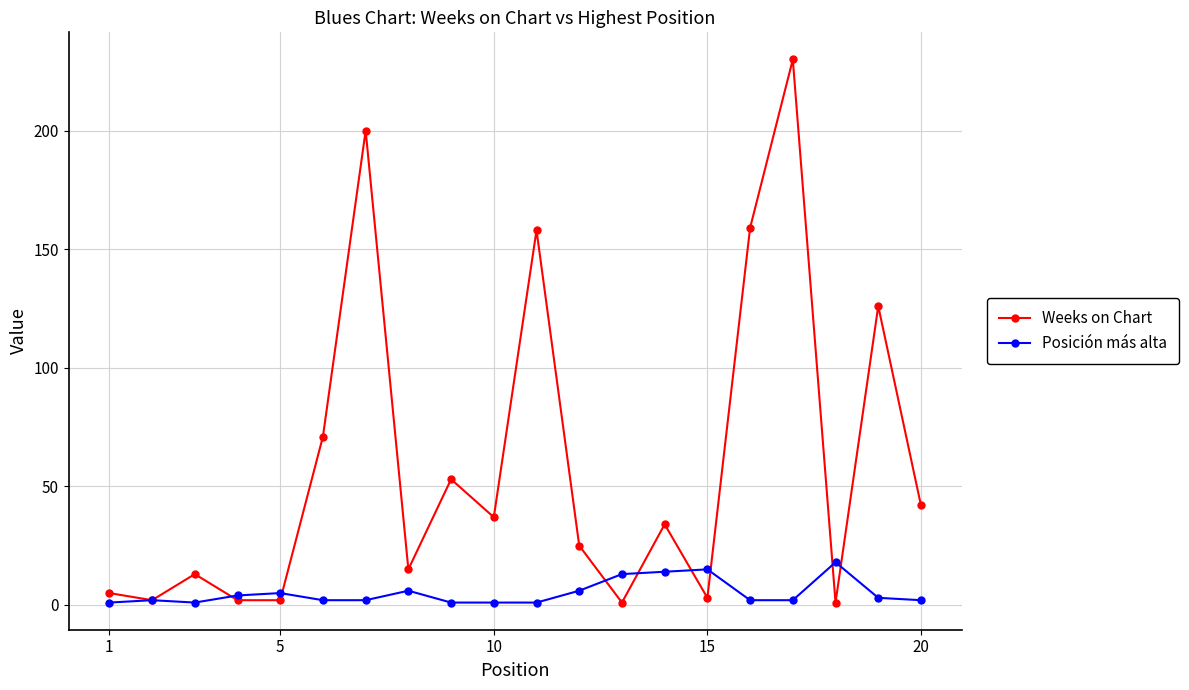

Which series has the largest range (max minus min)?

Weeks on Chart